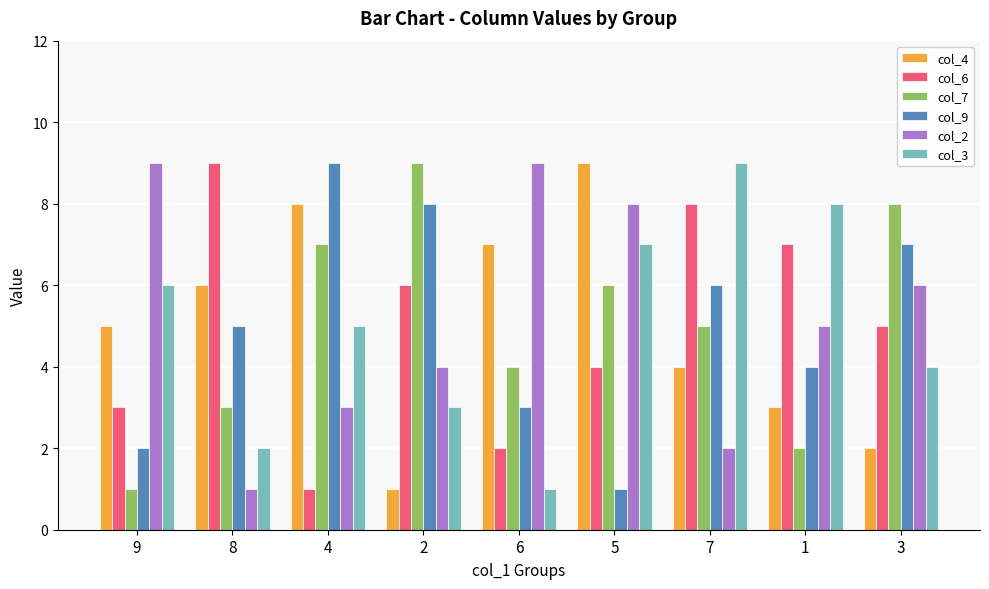

Is it true that col_4 equals 8 at 4?

True